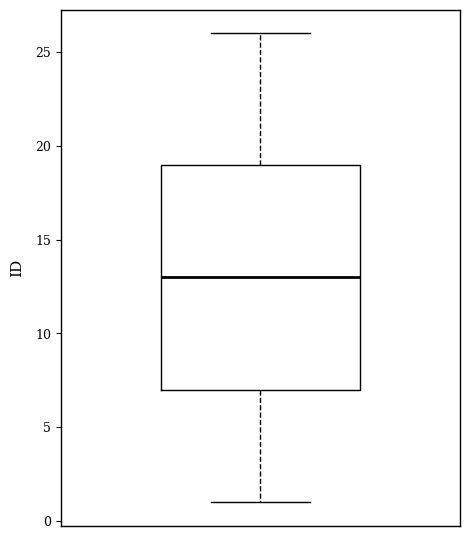

Where is the upper edge of the box on the y-axis? The values are not printed on the chart, so give them approximately, as read against the axis.

19